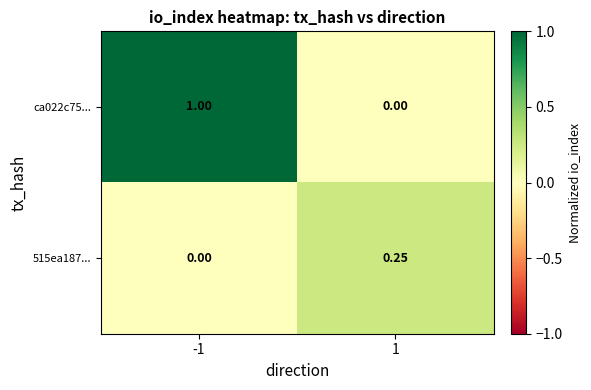

What is the difference between the highest and lowest values at 1?

0.2